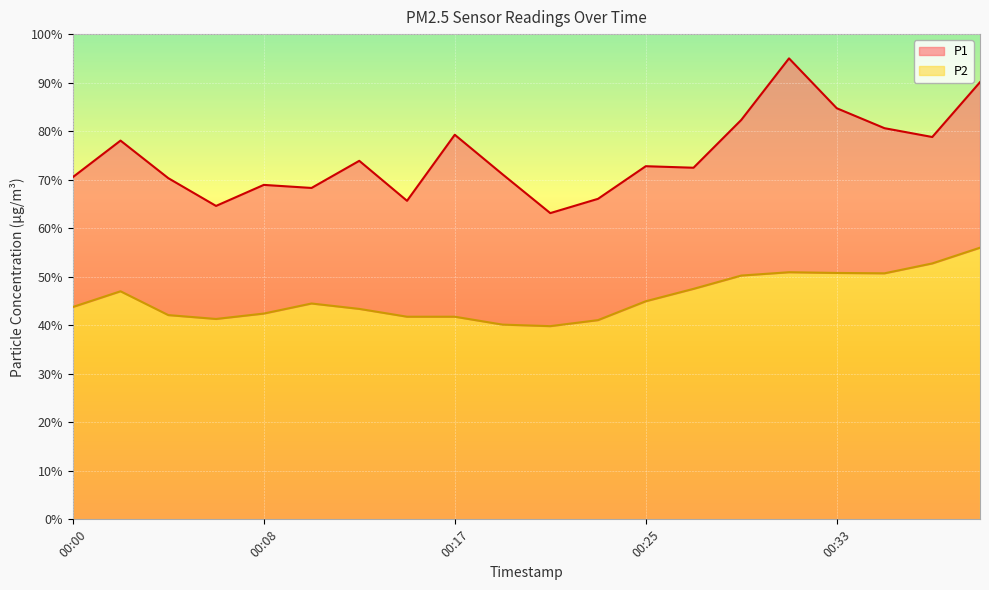

The P1 series shows 78.1 at 00:02. True or false?

True